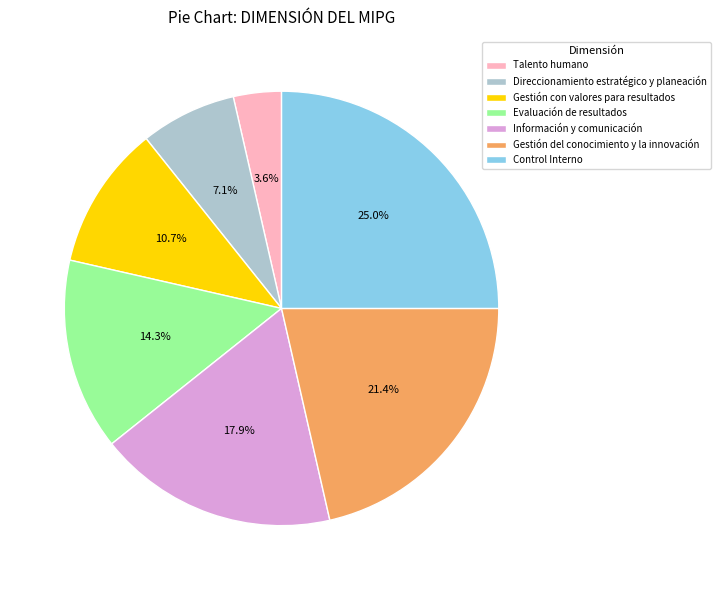

What portion of the pie excludes Gestión del conocimiento y la innovación?

78.6%